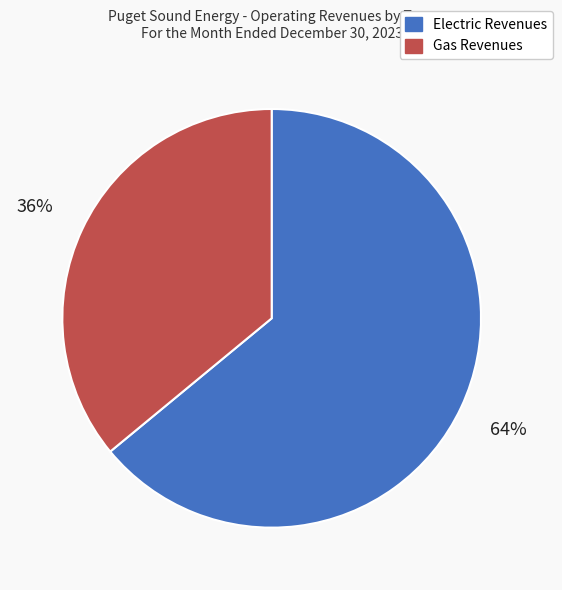

To the nearest percent, what percentage of the pie is Gas Revenues?

36%